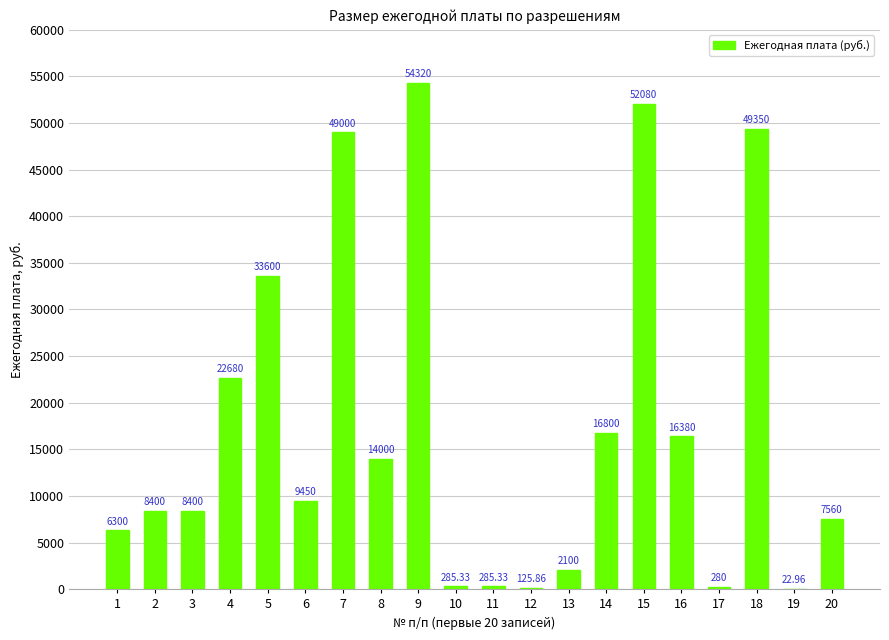

Count the number of categories in the chart.

20